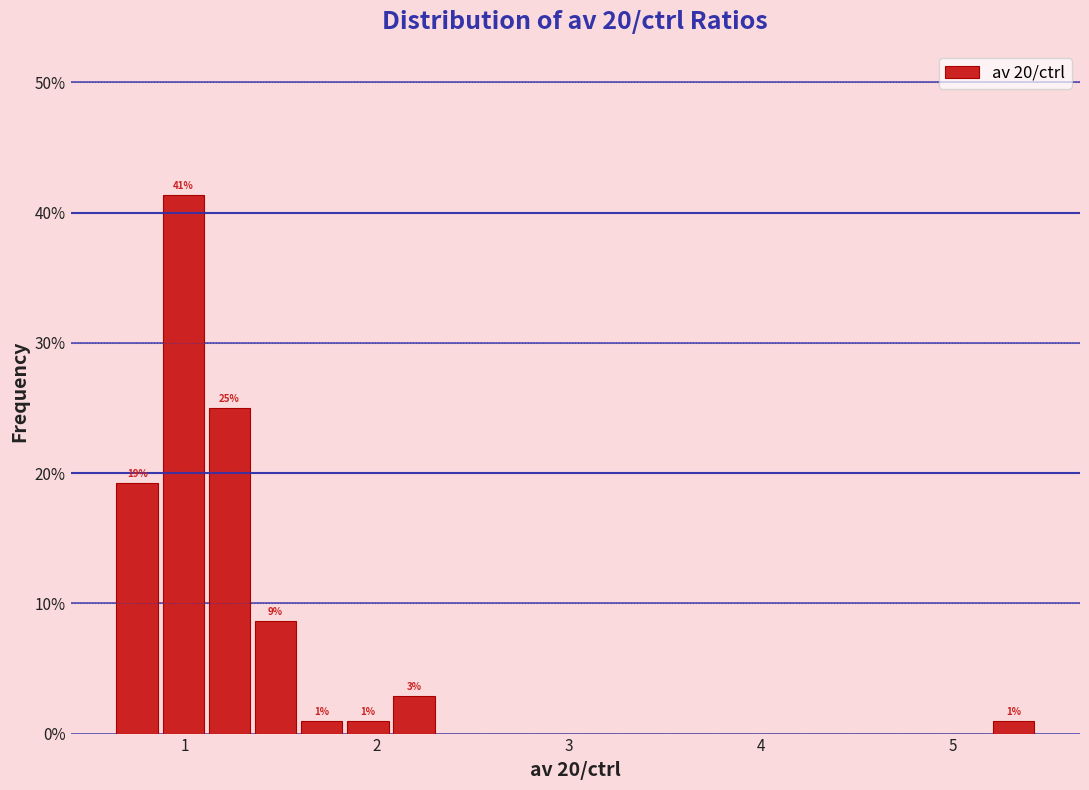

Around what value on the x-axis is the tallest bar? Give the approximate position of its centre, as read against the axis.

1.0